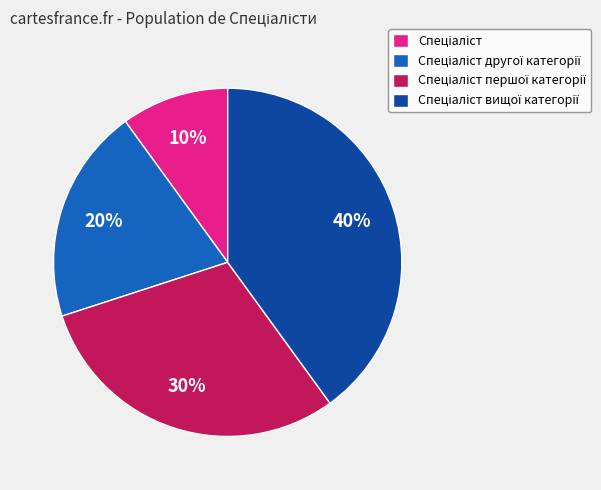

To the nearest percent, what is the average slice percentage?

25%